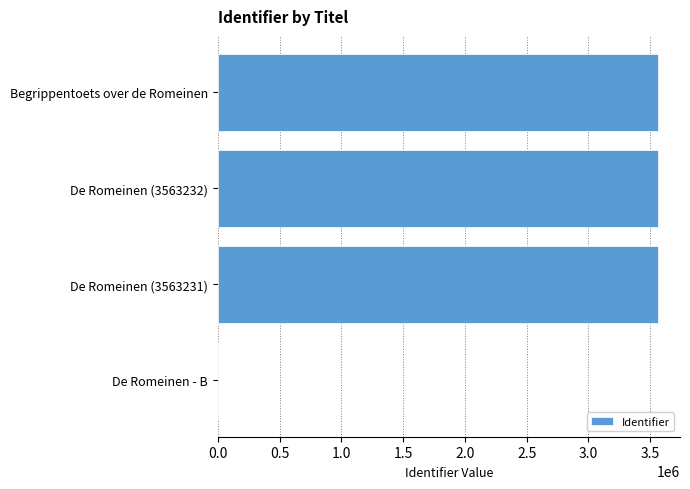

How many categories are shown in the chart?

4